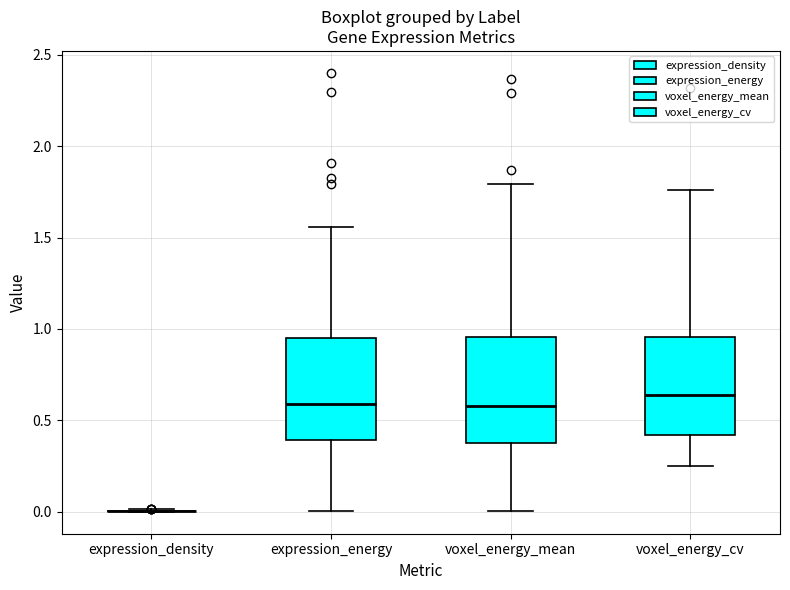

Reading left to right, read every box against the y-axis: the position of its median line, the range the box covers, and the ends of its whiskers. The values are not printed on the chart, so give them approximately, as read against the axis.

expression_density: box collapsed to a line at 0.00, whiskers 0.00 to 0.00
expression_energy: median 0.60, box 0.40 to 0.95, whiskers 0.00 to 1.55
voxel_energy_mean: median 0.60, box 0.40 to 0.95, whiskers 0.00 to 1.80
voxel_energy_cv: median 0.65, box 0.40 to 0.95, whiskers 0.25 to 1.75